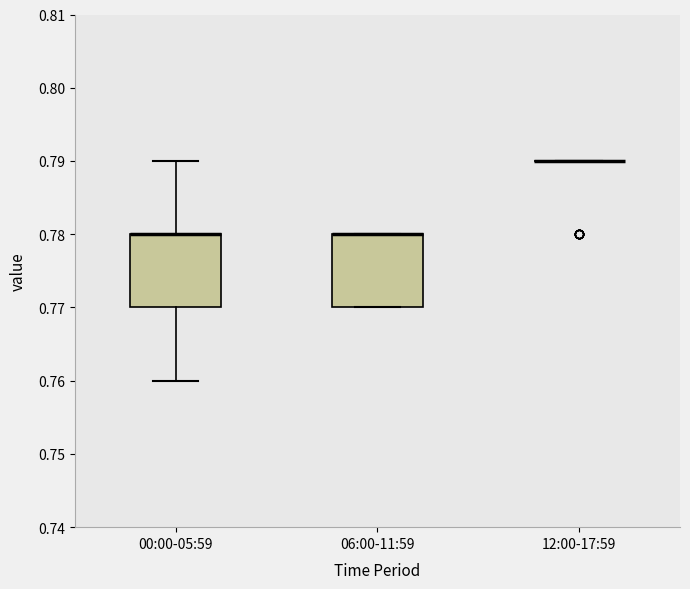

Reading left to right, transcribe this box plot: for each box, give where its median line is, the range the box spans, and where its two whiskers end, as read against the y-axis. The values are not printed on the chart, so give them approximately, as read against the axis.

00:00-05:59: median 0.78 (drawn on the box's upper edge), box 0.77 to 0.78, whiskers 0.76 to 0.79
06:00-11:59: median 0.78 (drawn on the box's upper edge), box 0.77 to 0.78, whiskers 0.77 to 0.78
12:00-17:59: box collapsed to a line at 0.79, whiskers 0.79 to 0.79